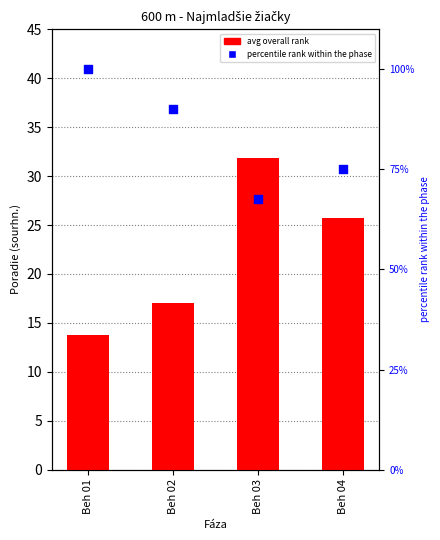

Which series contains the highest Y value?

percentile rank within the phase